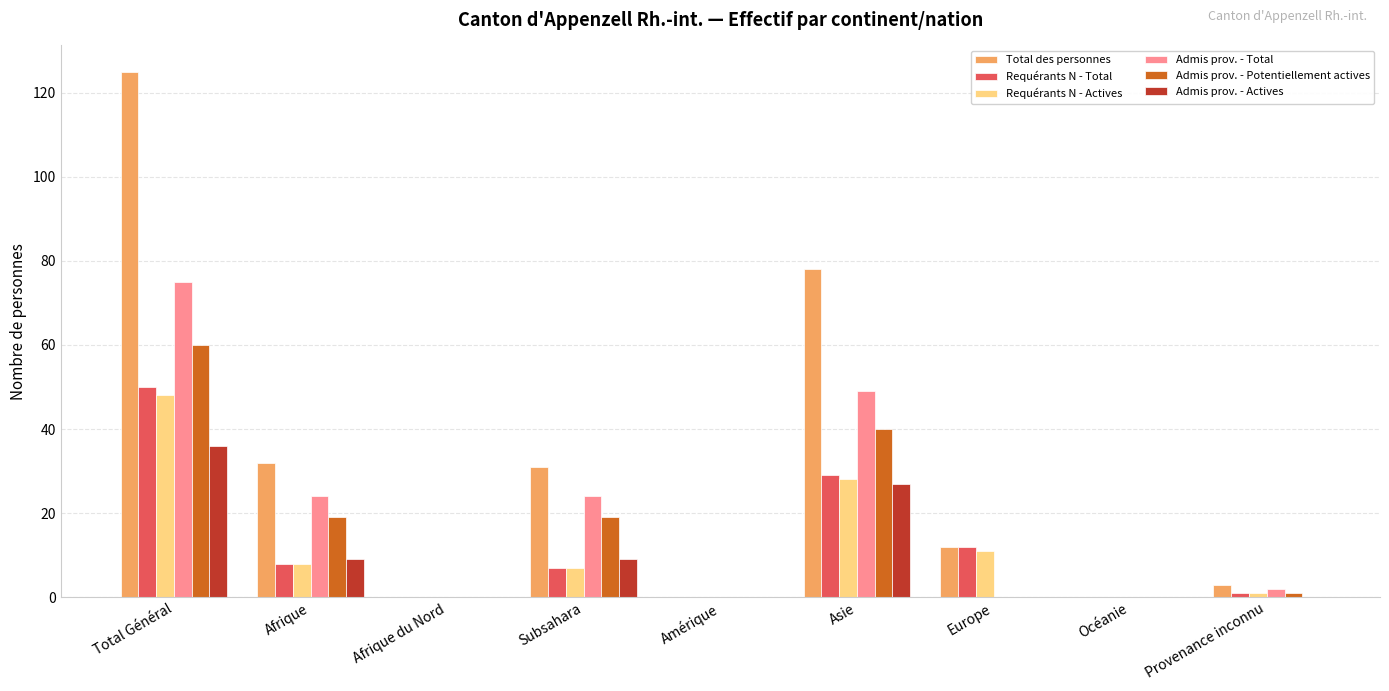

At which category is the sum across all series the highest?

Total Général